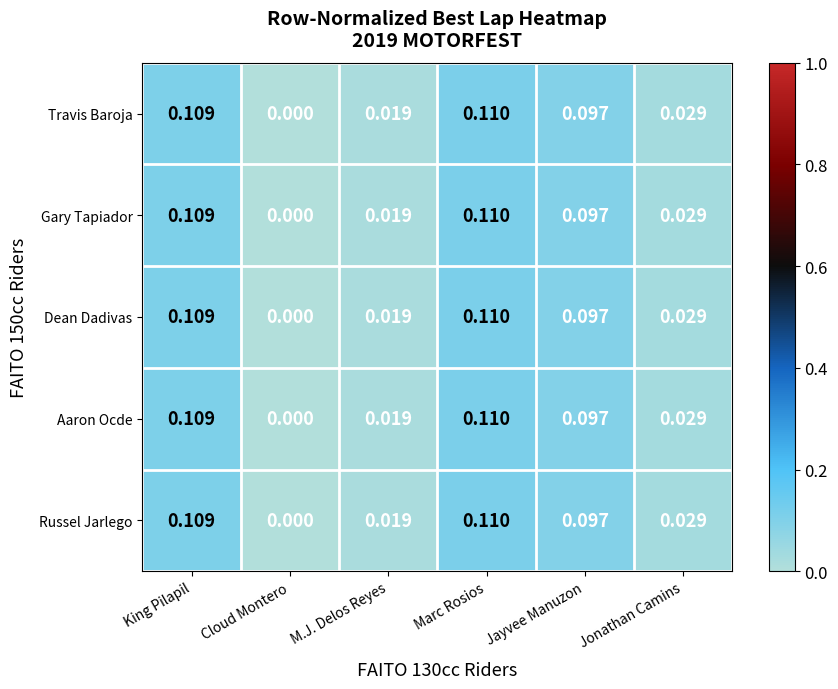

At which category is the sum across all series the highest?

Marc Rosios